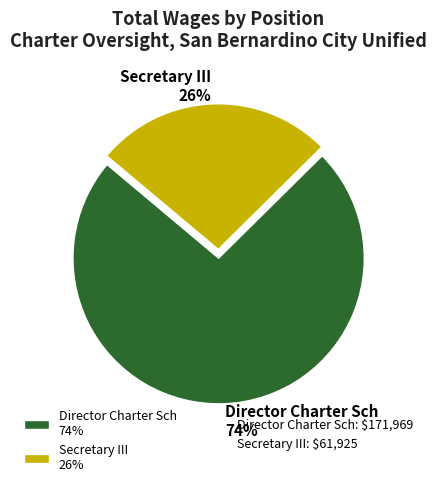

Is the sum of Secretary III 26% and Director Charter Sch 74% greater than half?

Yes